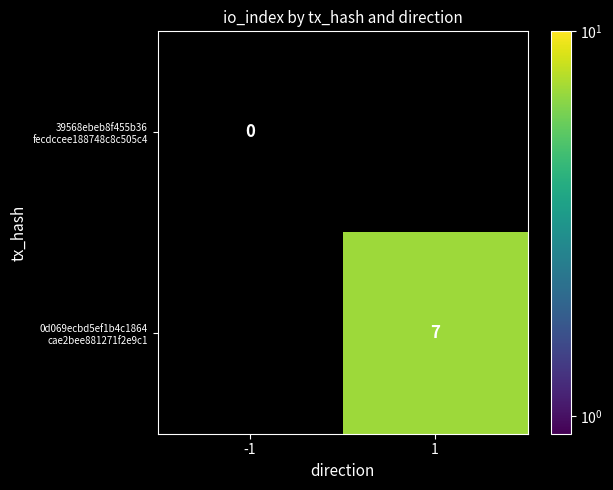

Which series has the largest range (max minus min)?

39568ebeb8f455b36 fecdccee188748c8c505c4